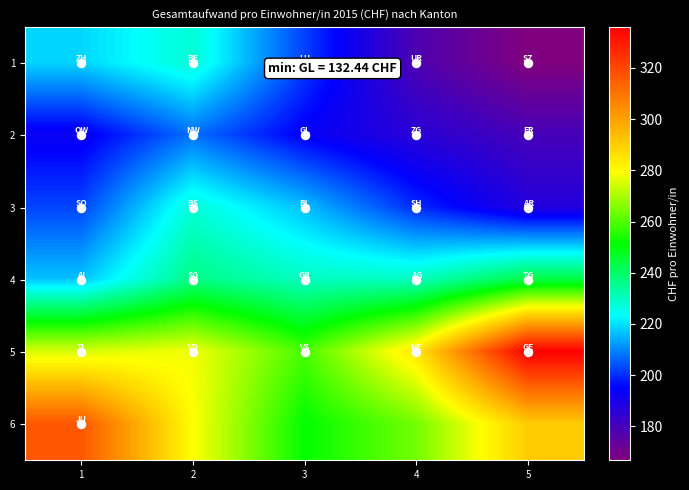

Which series has the widest spread of values?

5